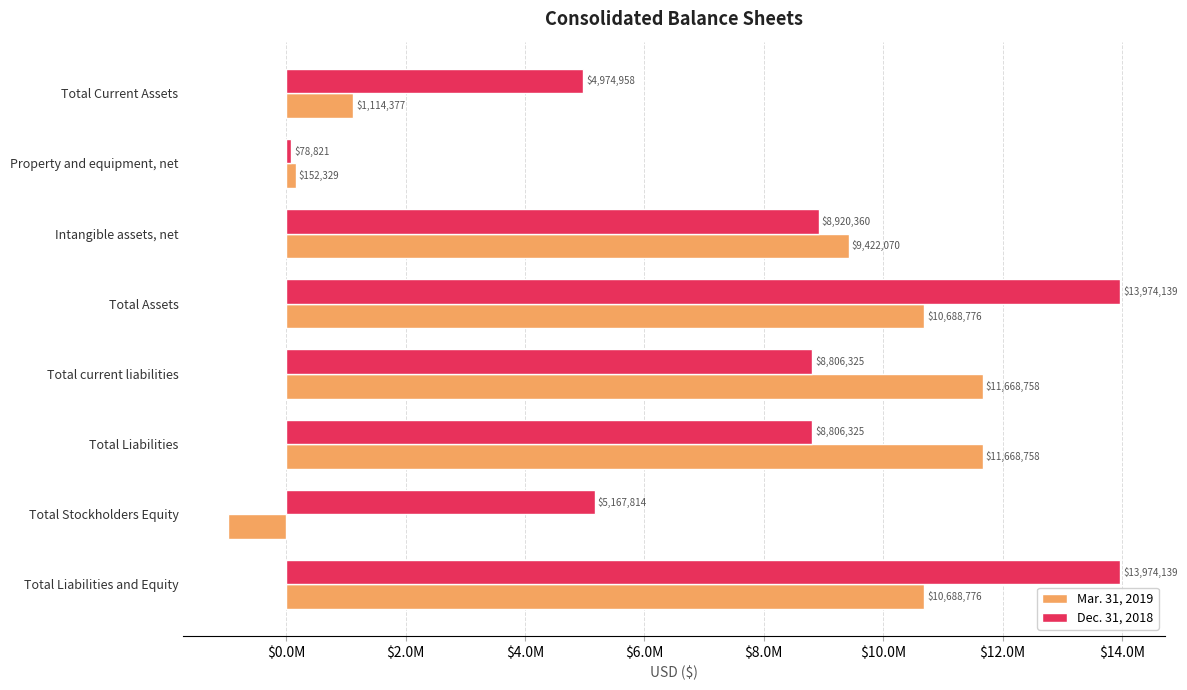

Rank the series by their average value, from lowest to highest.

Mar. 31, 2019, Dec. 31, 2018